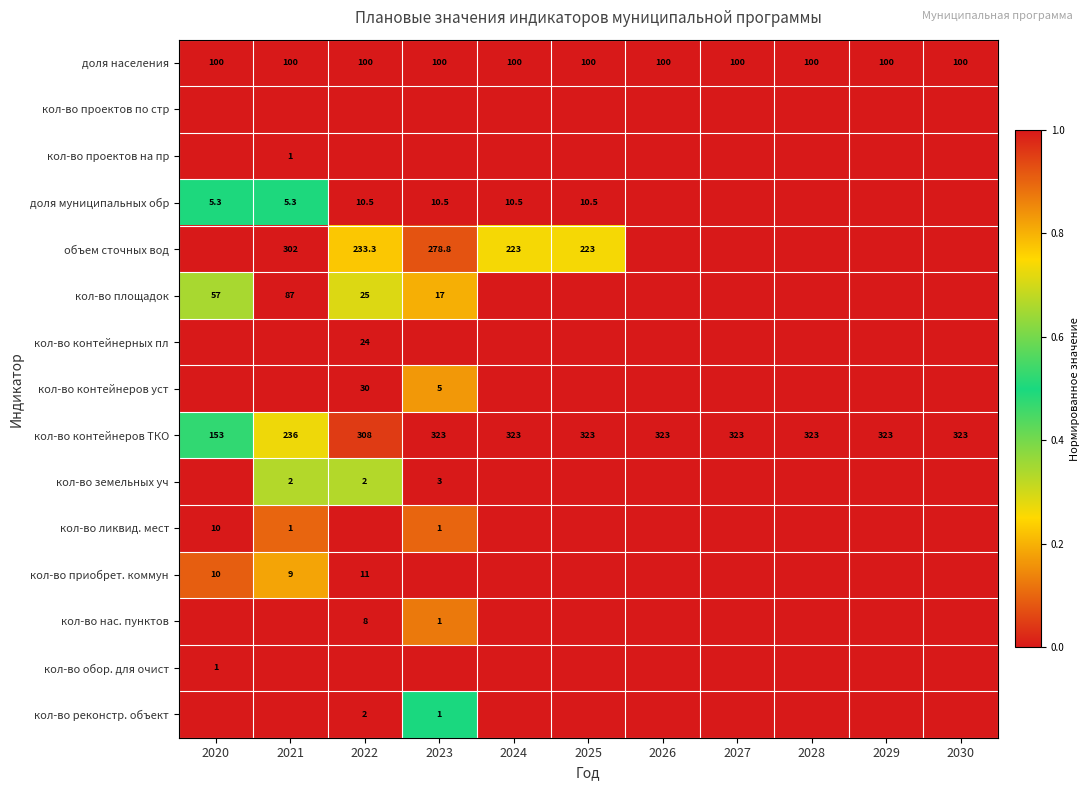

What is the sum of all кол-во контейнеров ТКО values?

3281.0